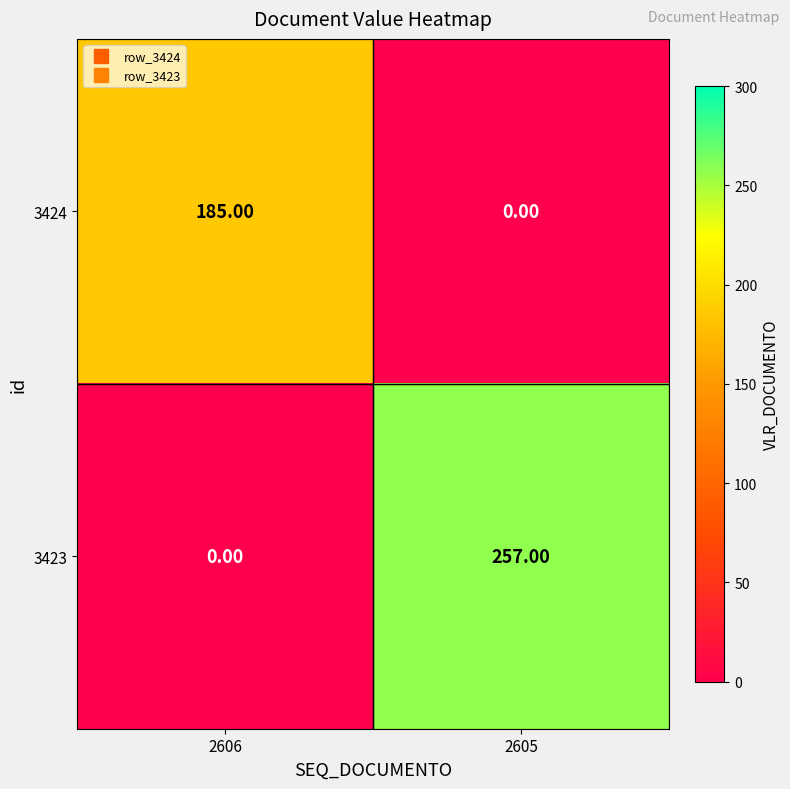

Which series has the widest spread of values?

3423